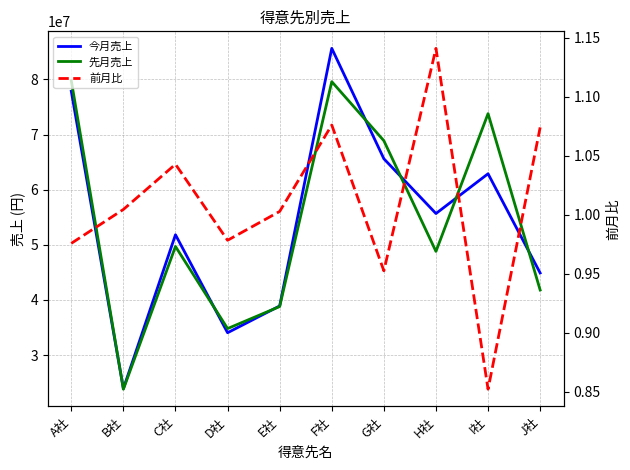

What is the spread (max minus min) of values at D社?

34801220.0